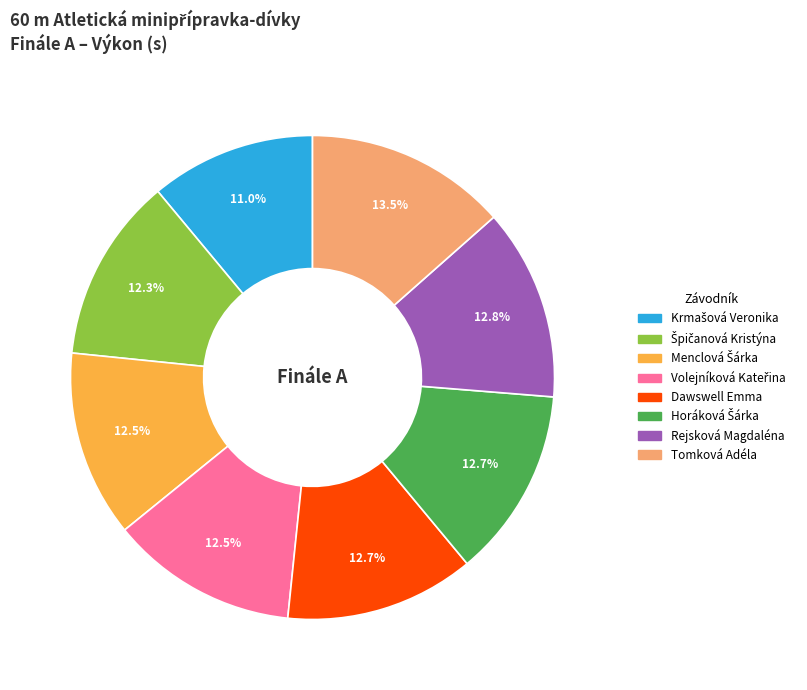

To the nearest percent, what is the difference between the largest and smallest slice percentages?

2%